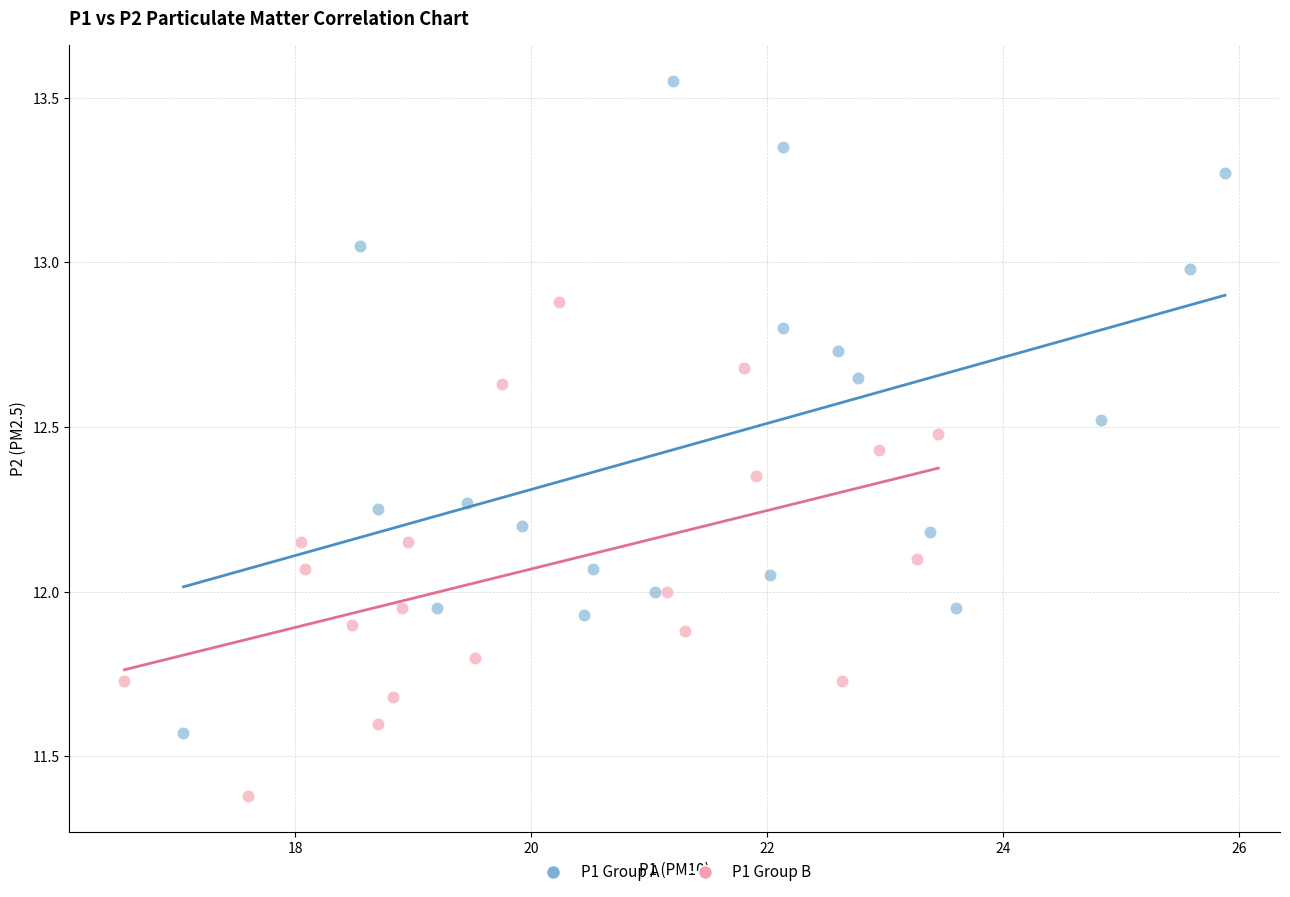

Which series reaches the minimum Y coordinate?

P1 Group B